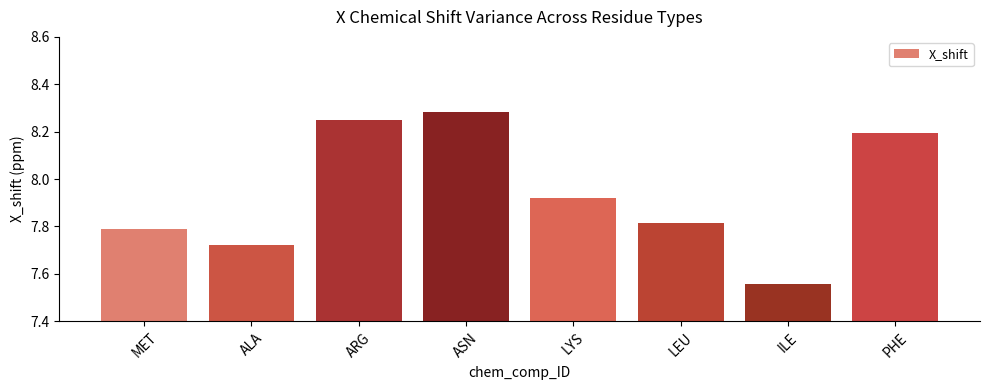

List the labels in order of value, largest first.

ASN, ARG, PHE, LYS, LEU, MET, ALA, ILE